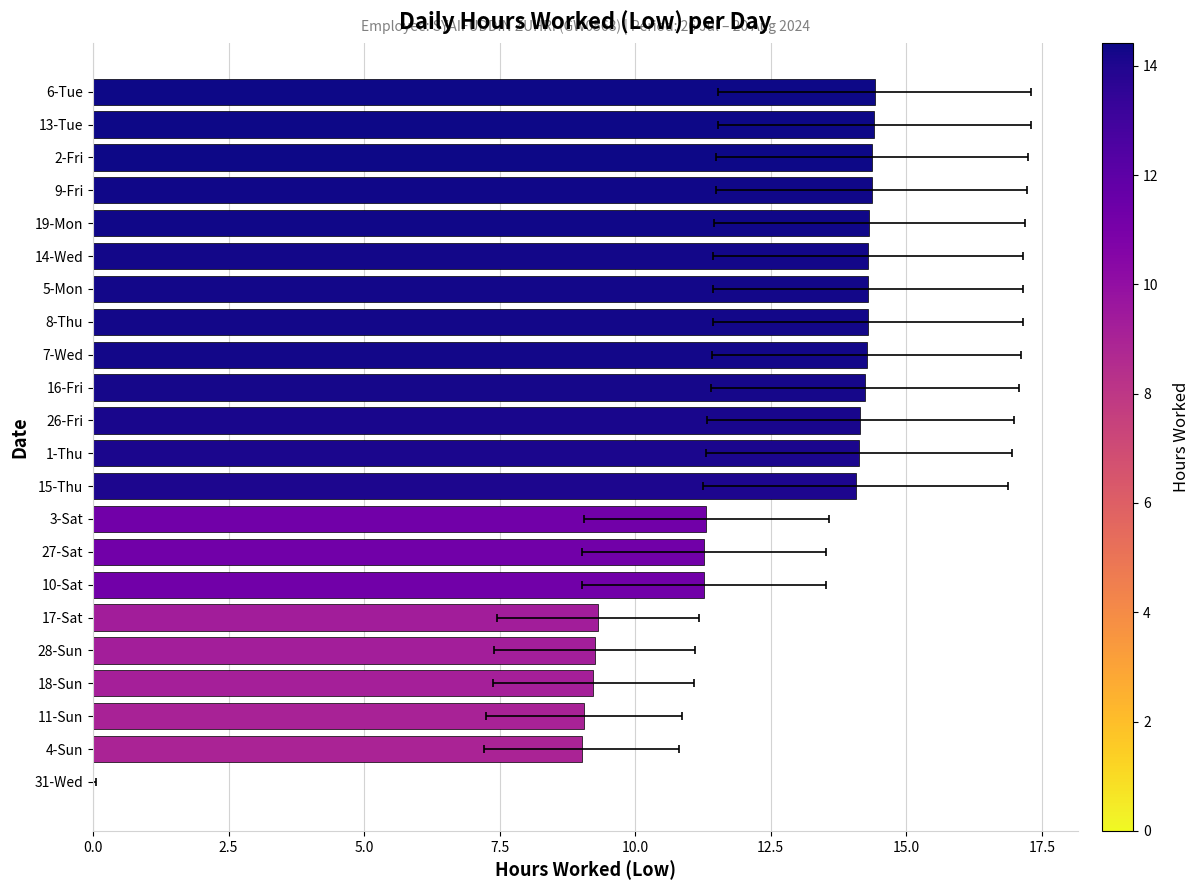

How many data points does each series have?

22